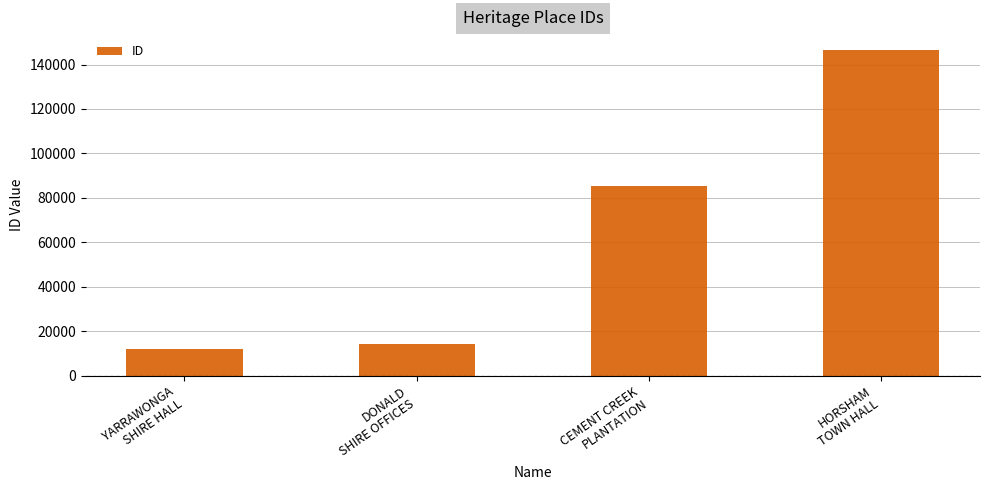

Are the bars horizontal?

No